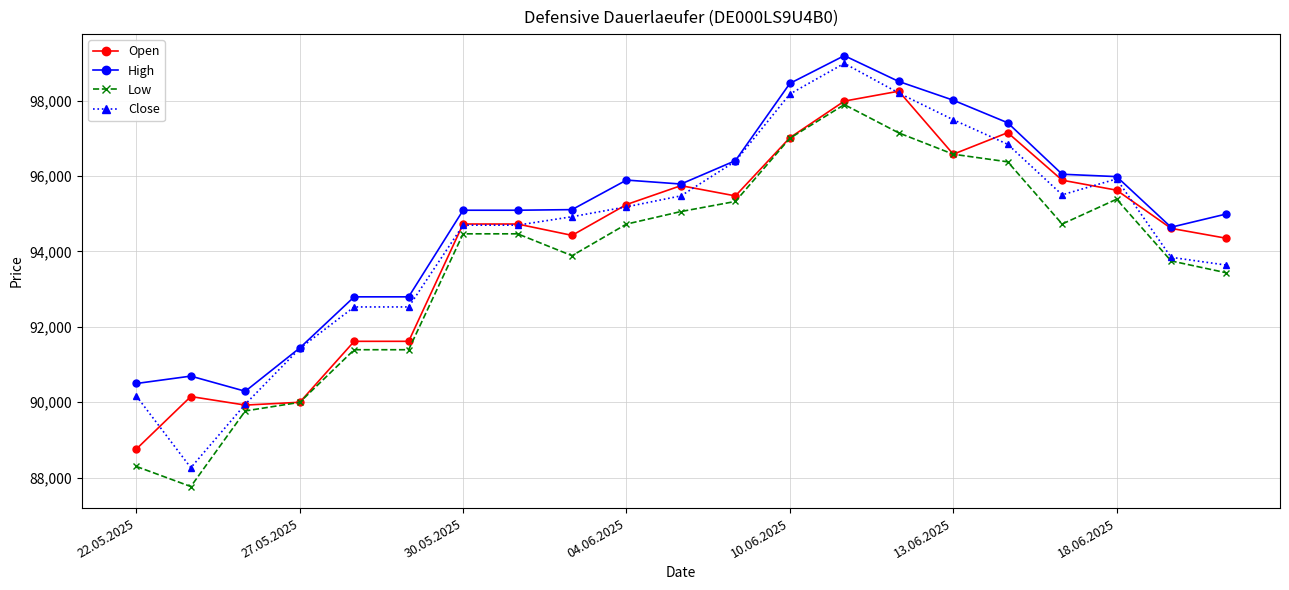

How many data points does each series have?

21